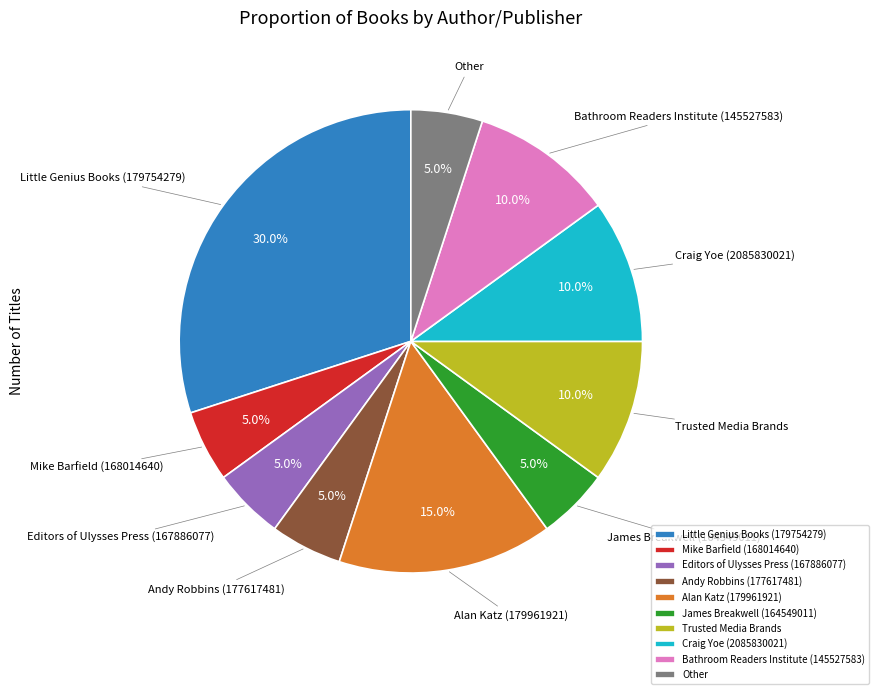

To the nearest percent, what is the difference between the Craig Yoe (2085830021) and Mike Barfield (168014640) slice percentages?

5%